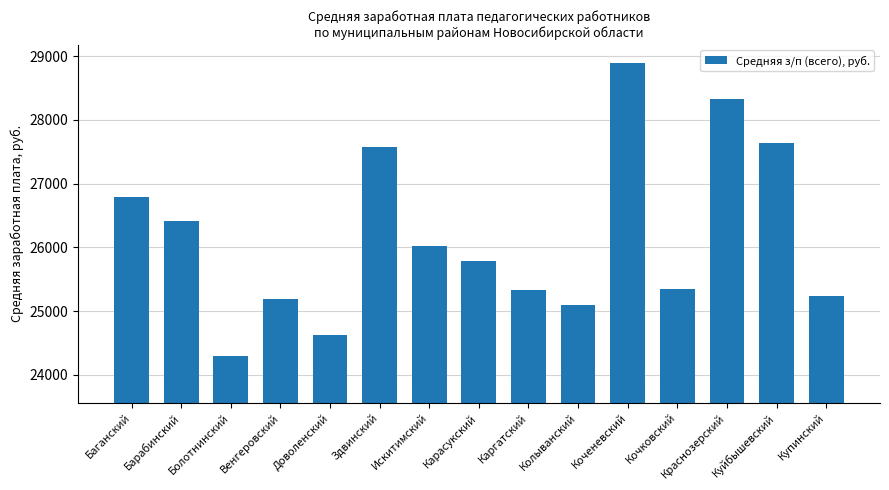

What is the label of the 13th bar from the right?

Болотнинский